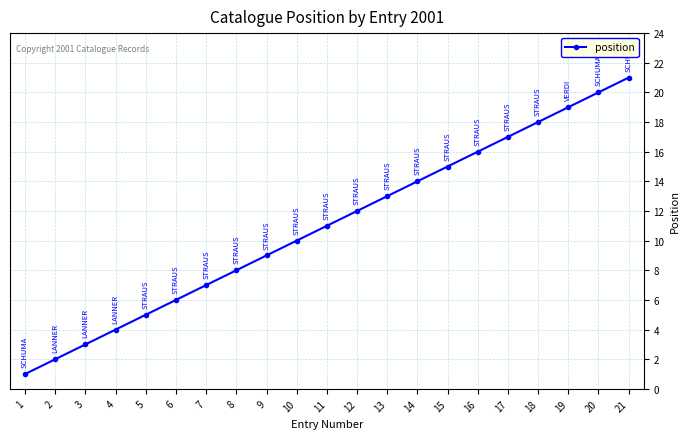

What is the difference between the values at 19 and 15?

4